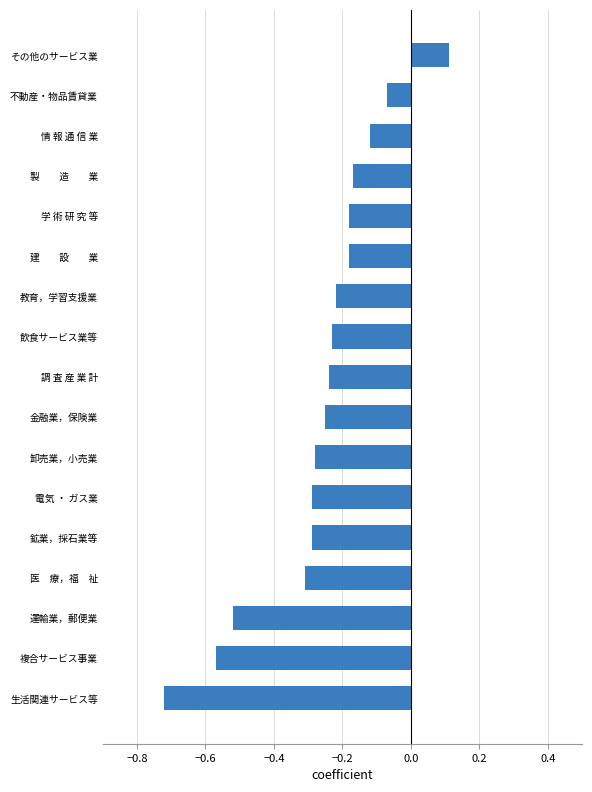

Where is the data nearest to the value 0?

不動産・物品賃貸業